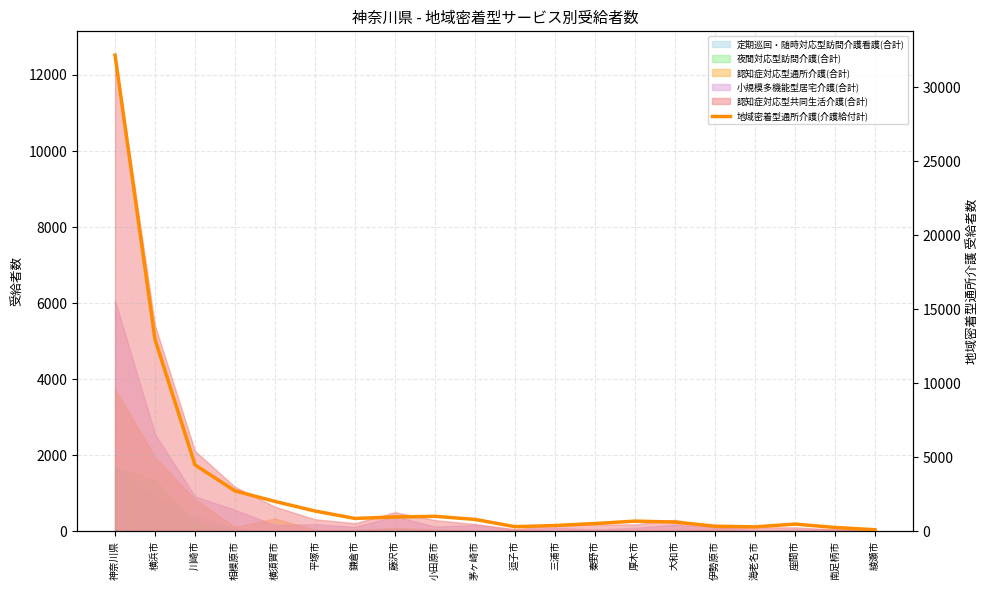

Reading left to right, what are all the values shown in this chart?

神奈川県=32184	横浜市=12963	川崎市=4487	相模原市=2727	横須賀市=2017	平塚市=1369	鎌倉市=867	藤沢市=967	小田原市=1011	茅ヶ崎市=802	逗子市=310	三浦市=389	秦野市=523	厚木市=686	大和市=625	伊勢原市=342	海老名市=298	座間市=486	南足柄市=258	綾瀬市=104